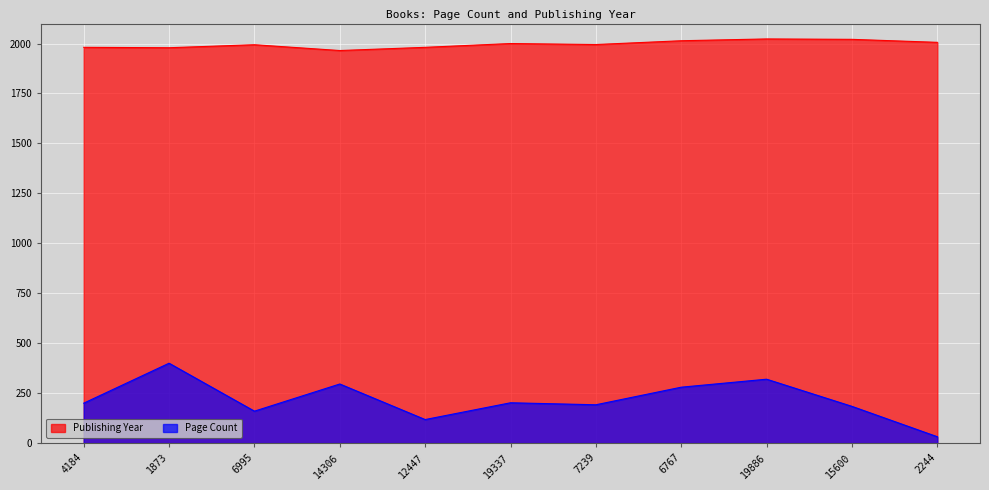

What is the average value of the pageCount series?

217